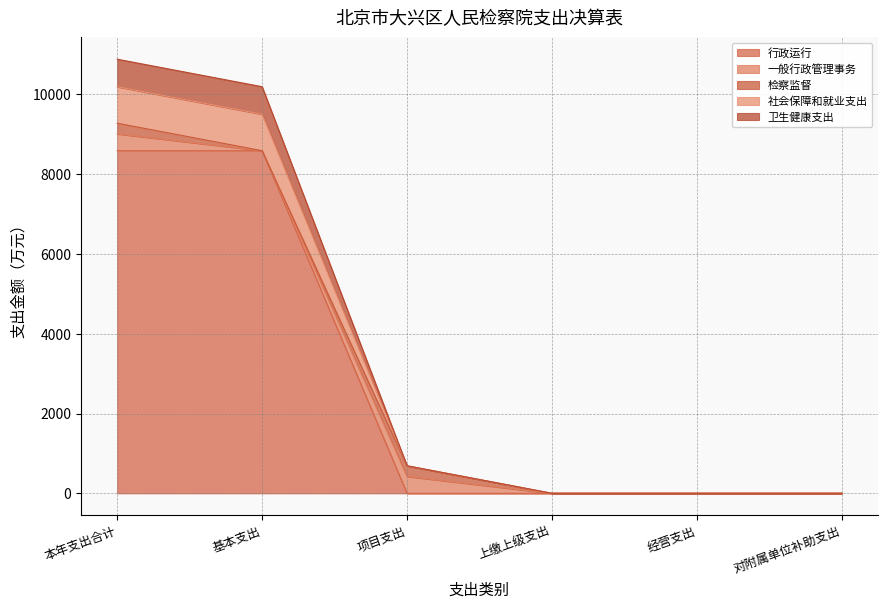

True or false: 行政运行 has more than 1 points higher than both neighbors.

False